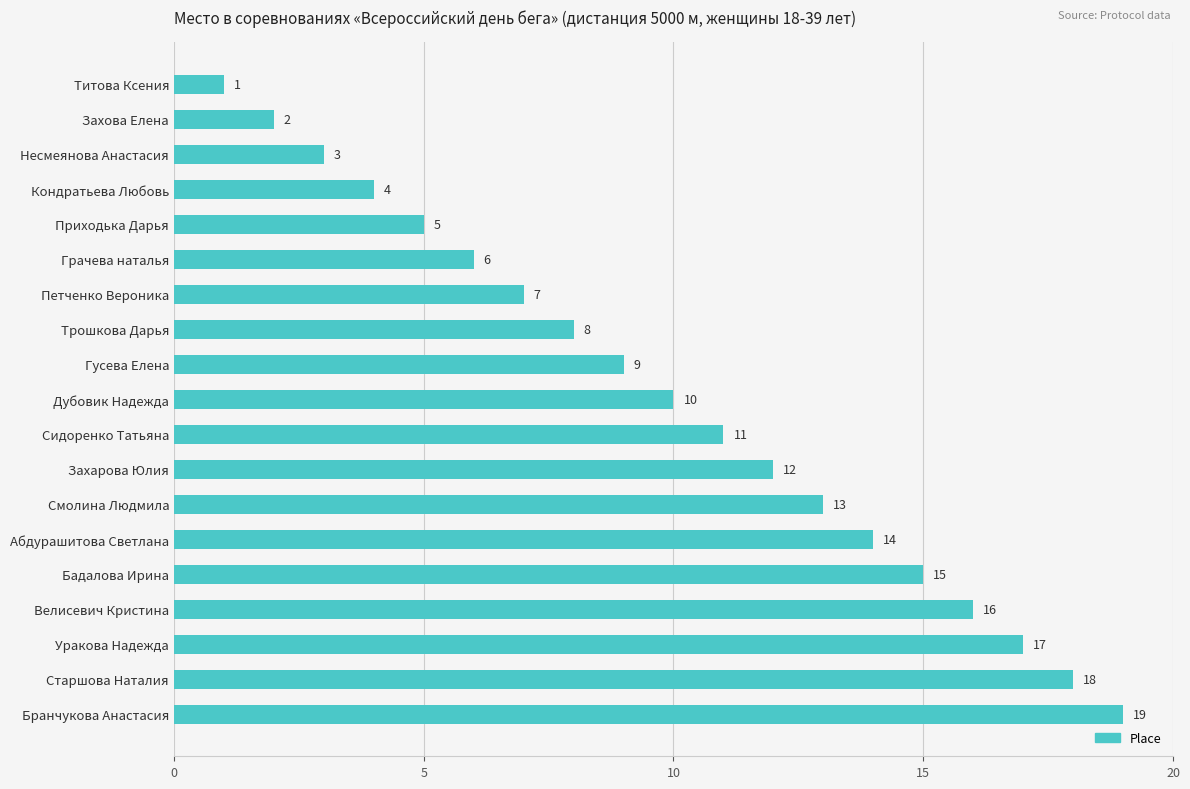

How many bars are there in total?

19